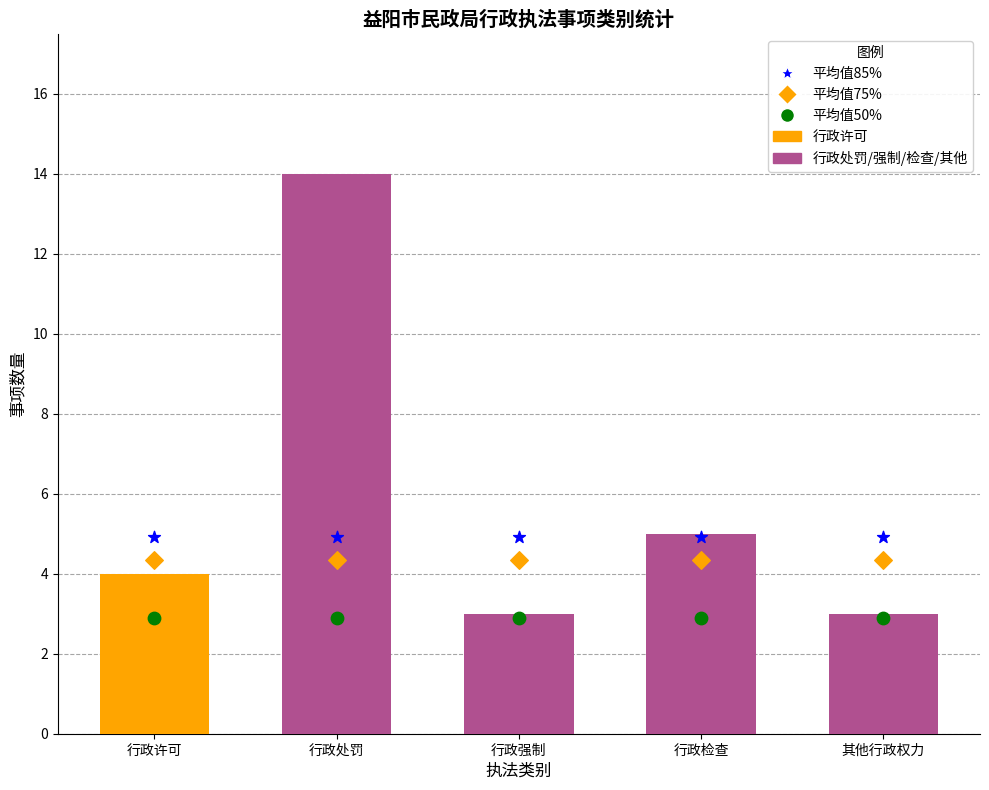

At which category is the sum across all series the highest?

行政许可